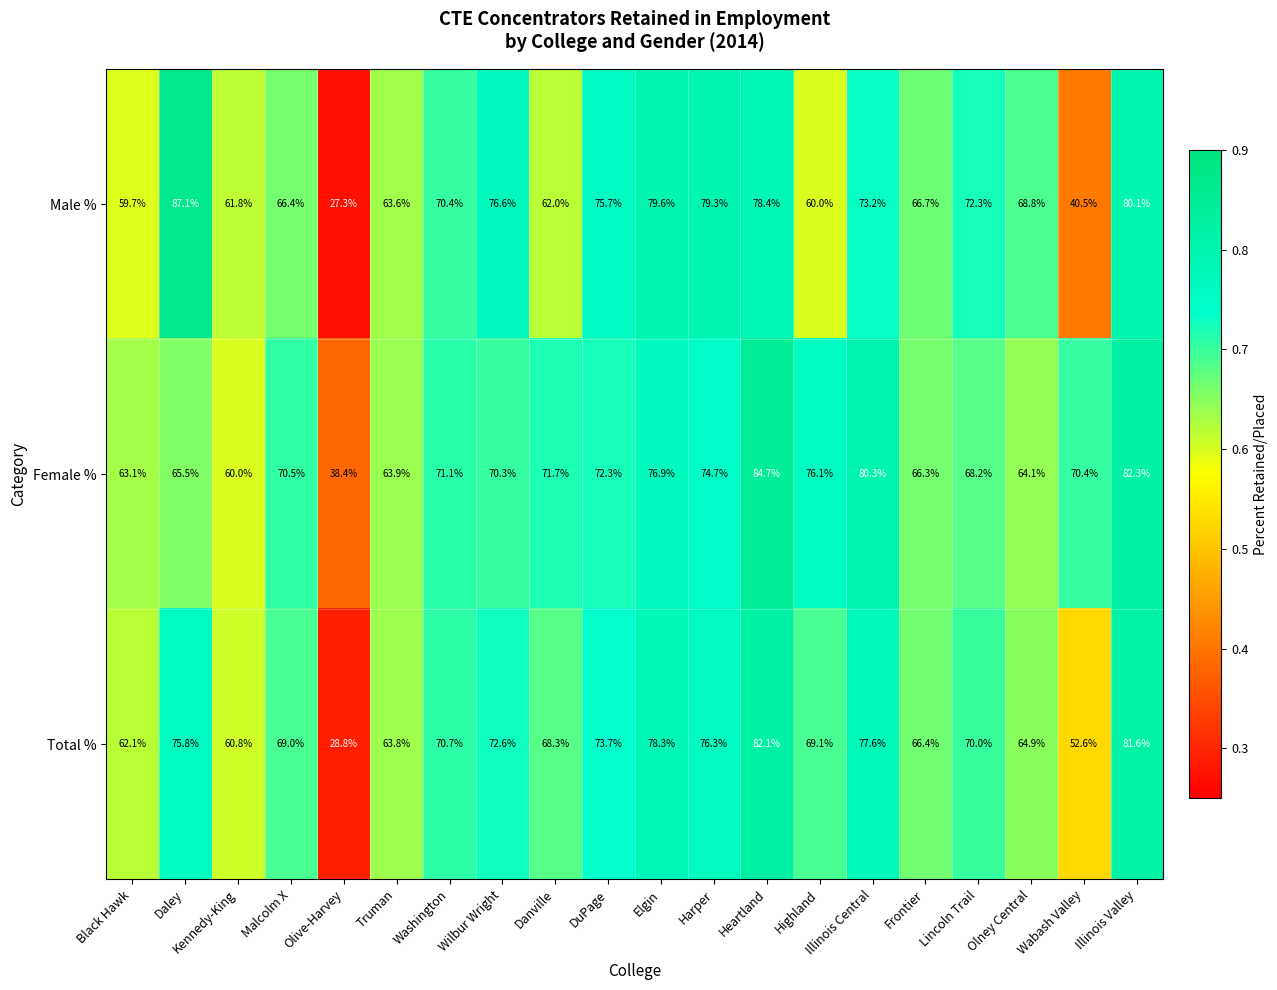

What is the sum of all Female % values?

1390.8